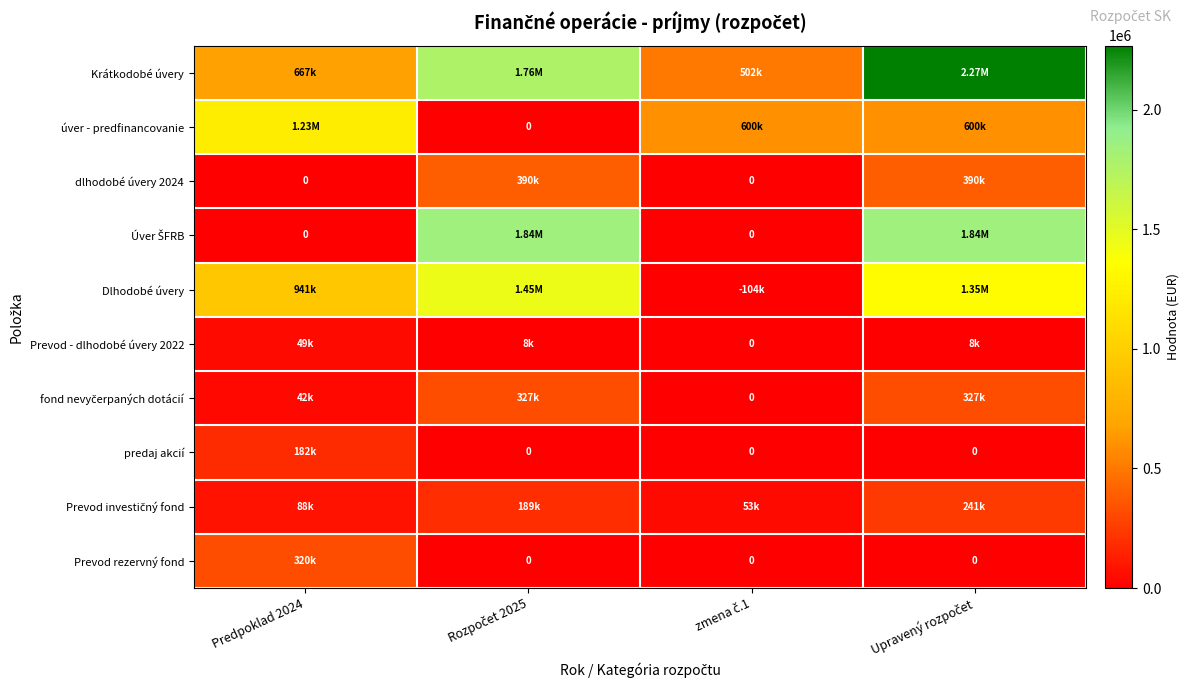

What is the sum of all Prevod investičný fond values?

570382